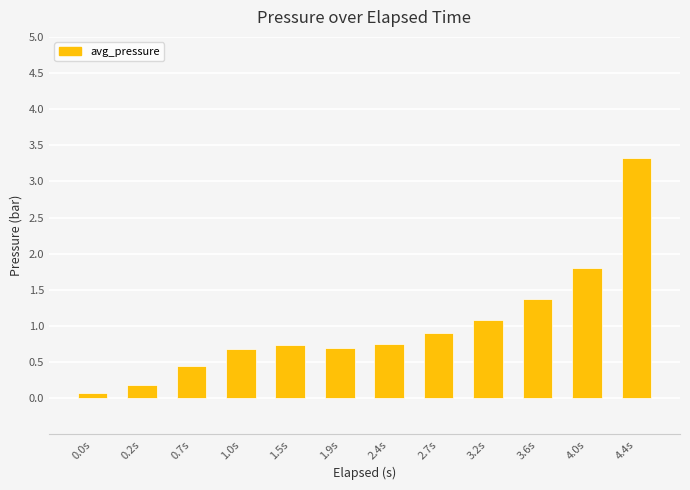

What is the change in value from 1.9s to 3.2s?

+0.4